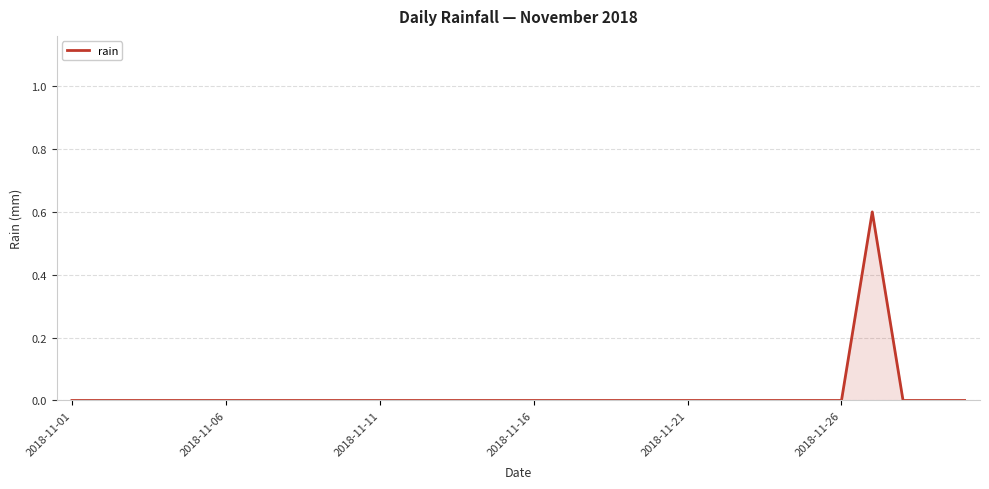

What is the maximum value shown in the chart?

0.6